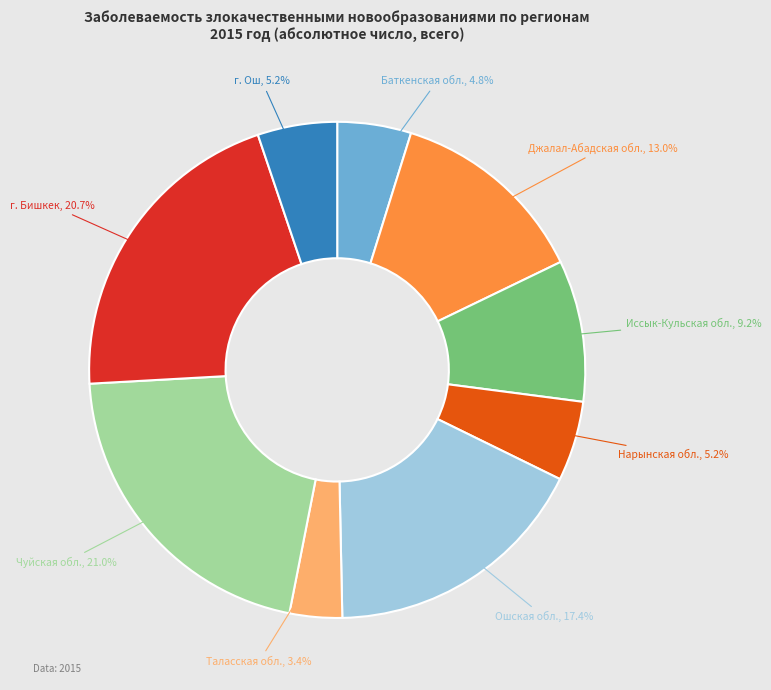

To the nearest percent, what is the average slice percentage?

11%